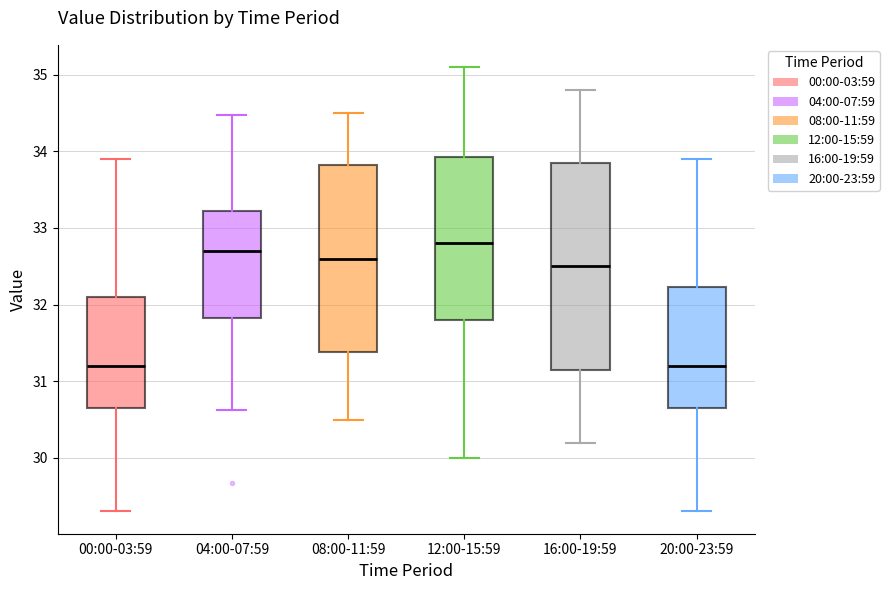

Reading left to right, transcribe this box plot: for each box, give where its median line is, the range the box spans, and where its two whiskers end, as read against the y-axis. The values are not printed on the chart, so give them approximately, as read against the axis.

00:00-03:59: median 31.2, box 30.7 to 32.1, whiskers 29.3 to 33.9
04:00-07:59: median 32.7, box 31.8 to 33.2, whiskers 30.6 to 34.5
08:00-11:59: median 32.6, box 31.4 to 33.8, whiskers 30.5 to 34.5
12:00-15:59: median 32.8, box 31.8 to 33.9, whiskers 30.0 to 35.1
16:00-19:59: median 32.5, box 31.2 to 33.9, whiskers 30.2 to 34.8
20:00-23:59: median 31.2, box 30.7 to 32.2, whiskers 29.3 to 33.9